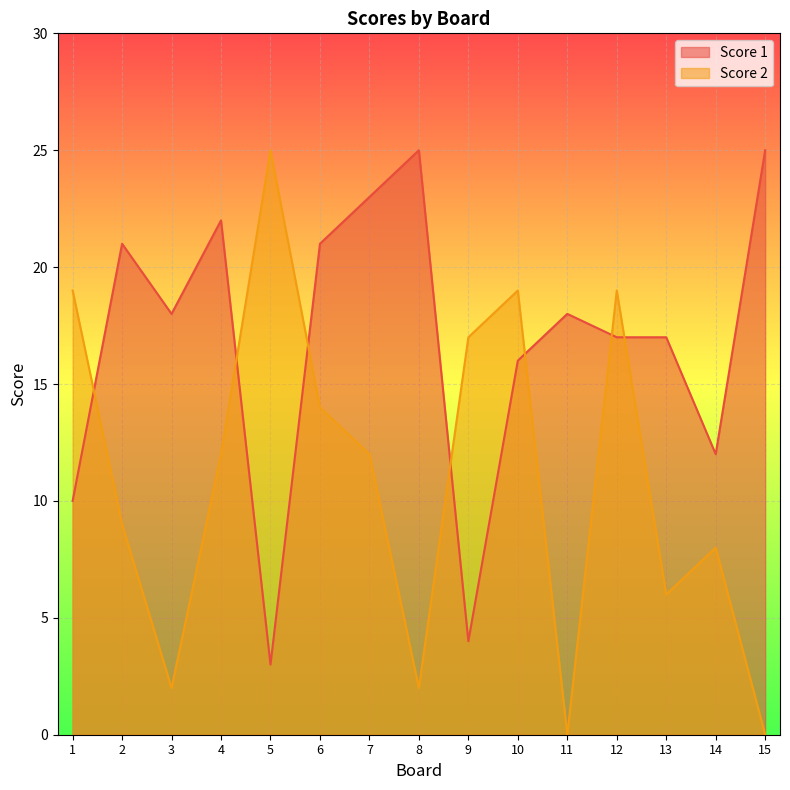

What are all the series names shown in the legend?

Score 1, Score 2